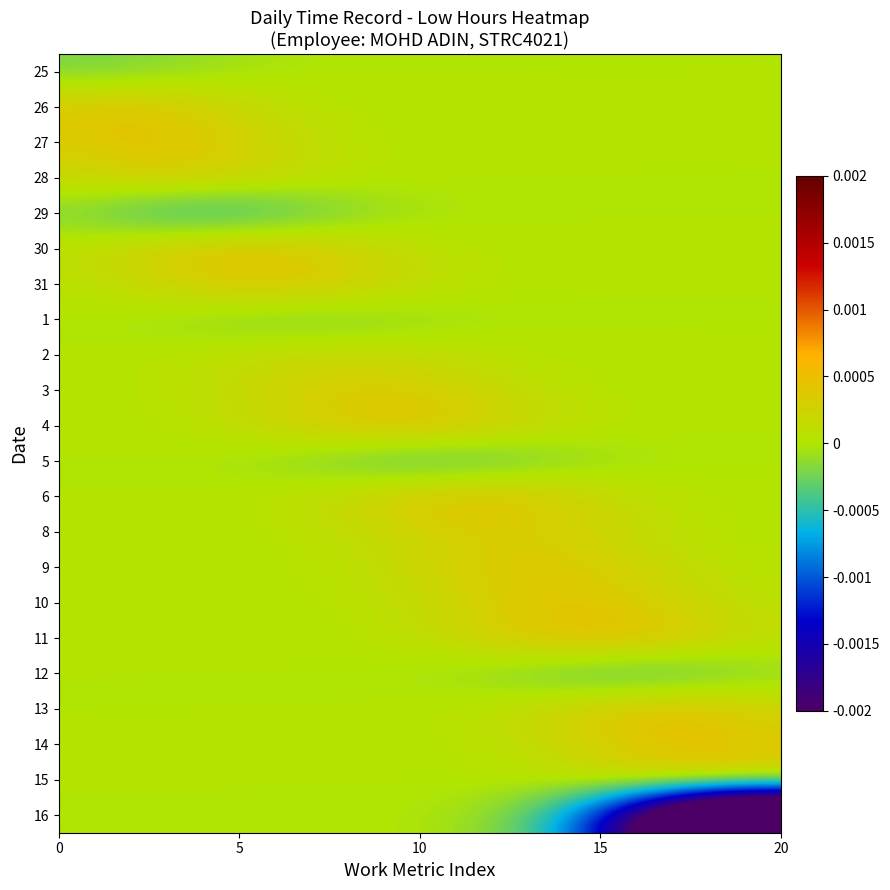

At how many categories does at least one series exceed 0?

20